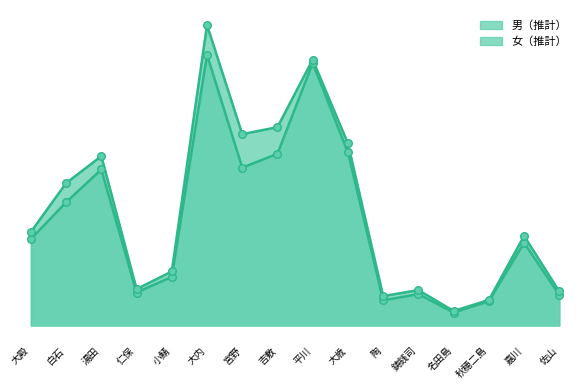

Which series has the largest total across all categories?

女（推計）